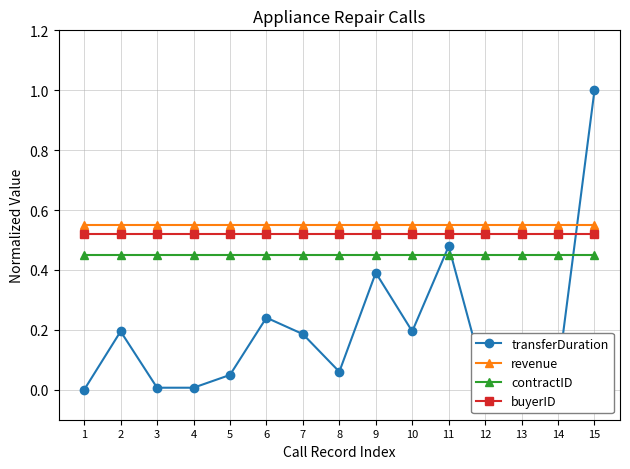

Is the value of buyerID at 15 greater than the value of contractID at 11?

Yes